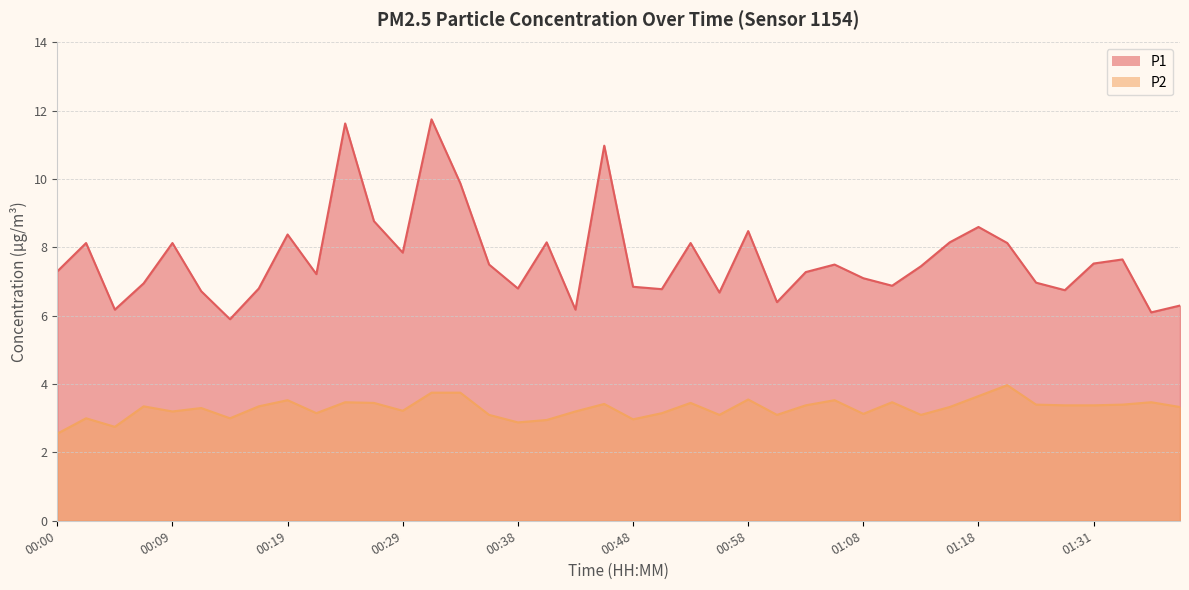

What is the difference between the second highest and minimum values in the P2 series?

1.2